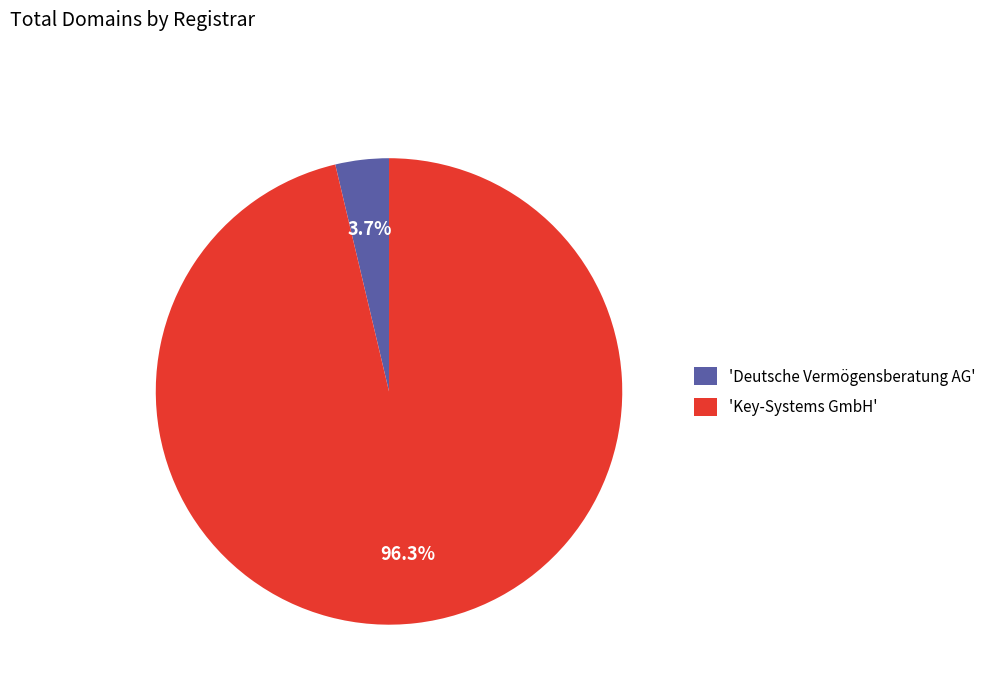

How many segments does this pie chart have?

2